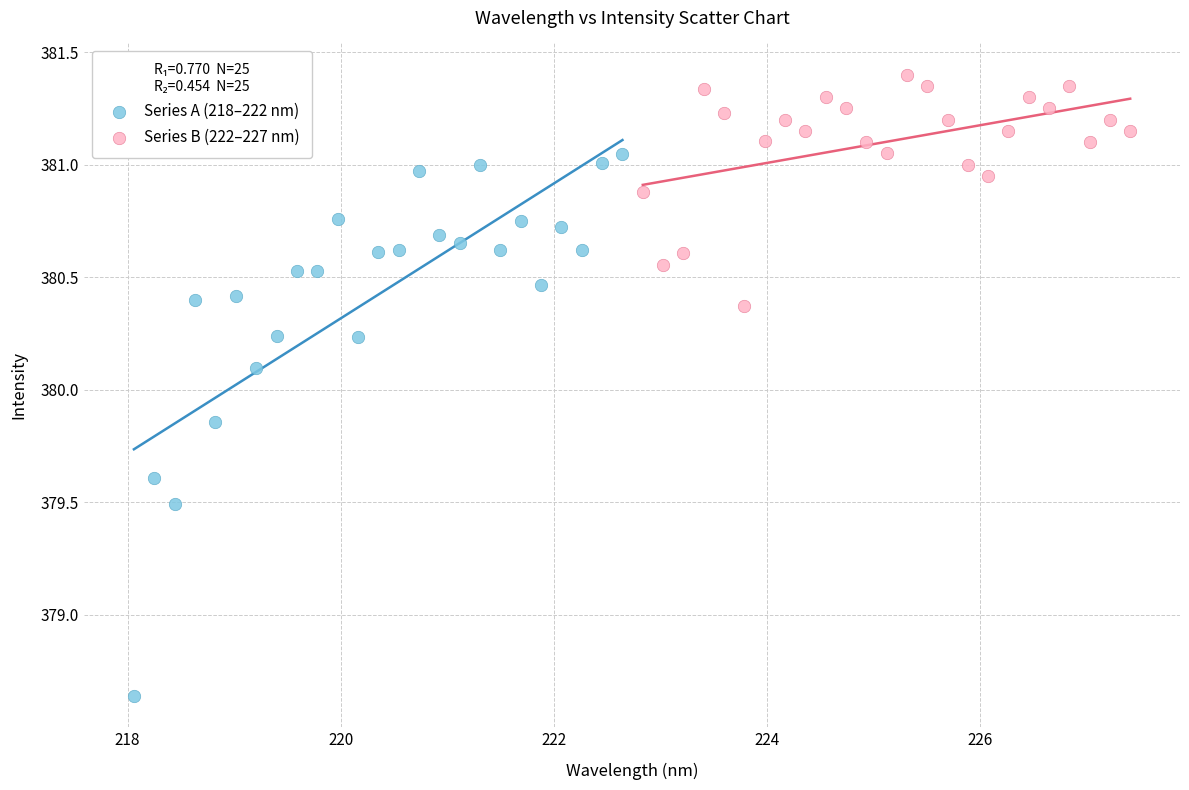

Which series contains the highest Y value?

Series B (222–227 nm)